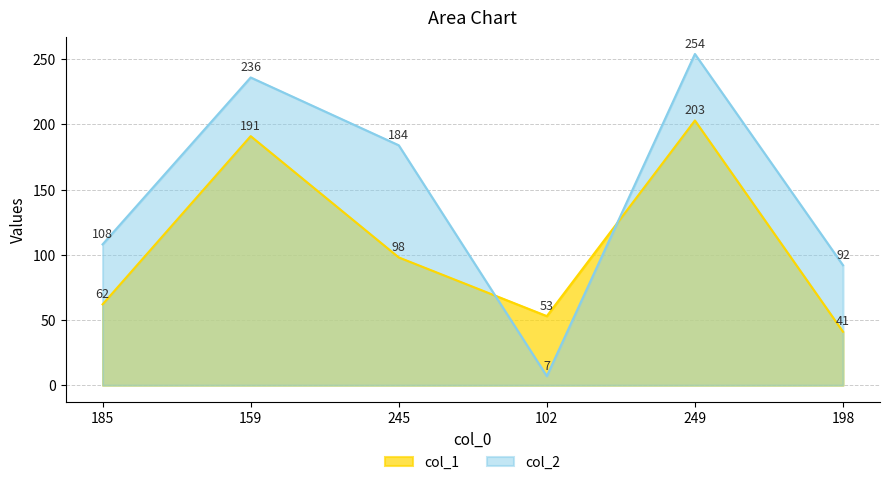

Does the chart have visible grid lines?

Yes